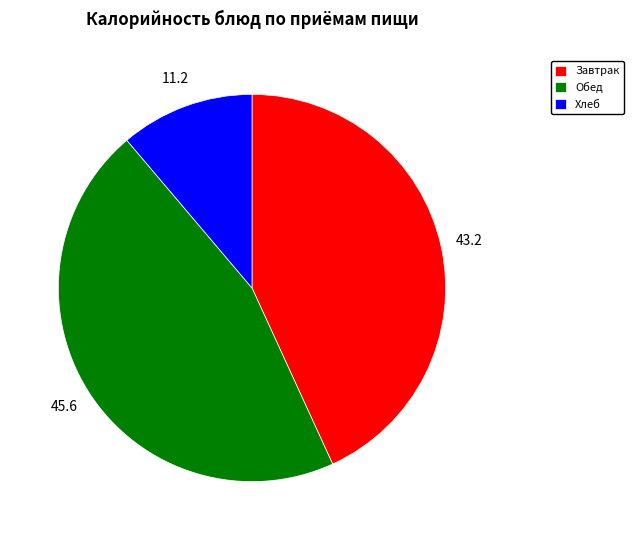

Is the sum of Завтрак and Хлеб greater than half?

Yes